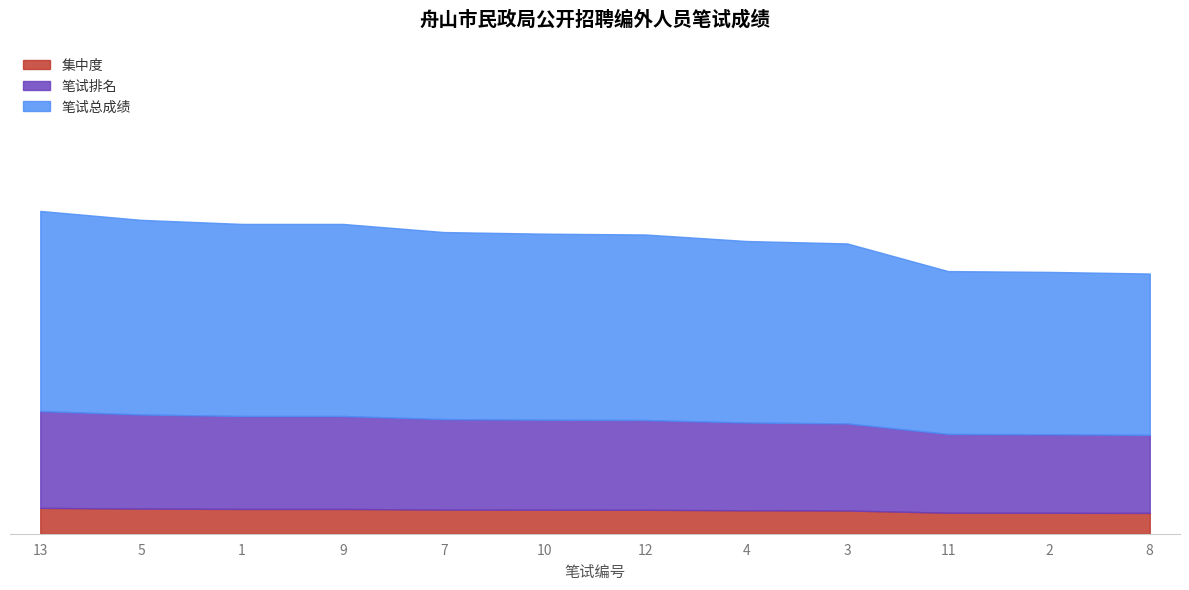

Reading right to left, transcribe all the data shown in this chart.

64.0	64.4	64.6	71.4	72.0	73.6	73.8	74.2	76.2	76.2	77.2	79.4